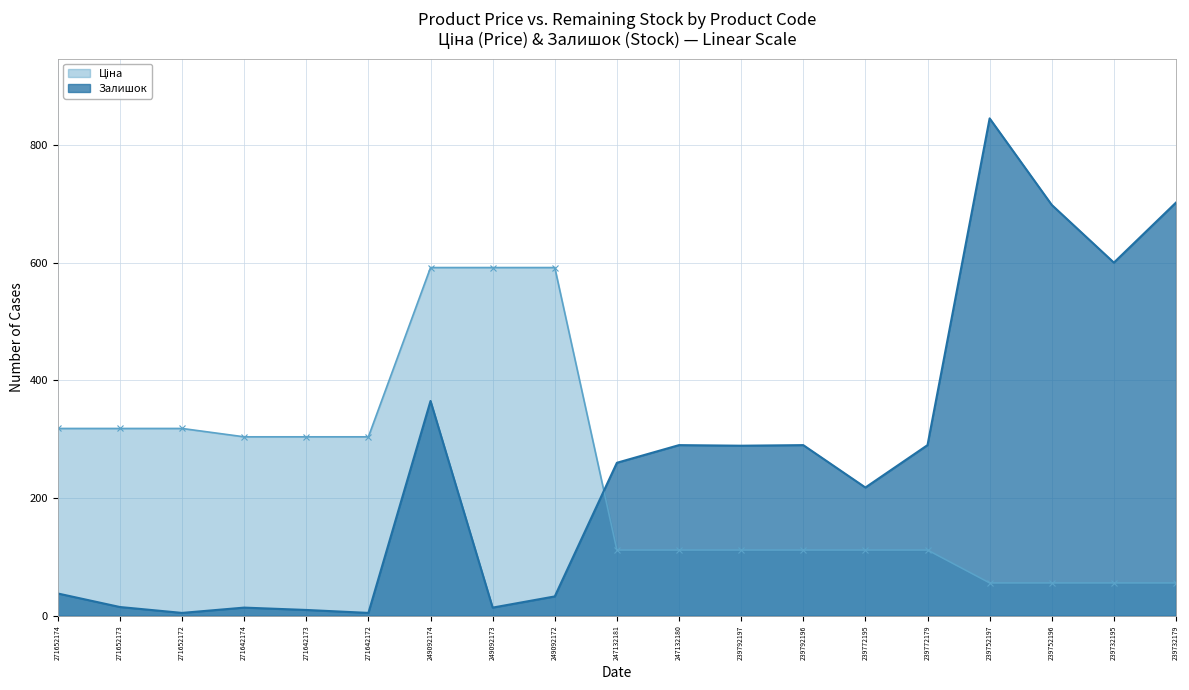

What value does the Залишок series have at 249092172?

33.0